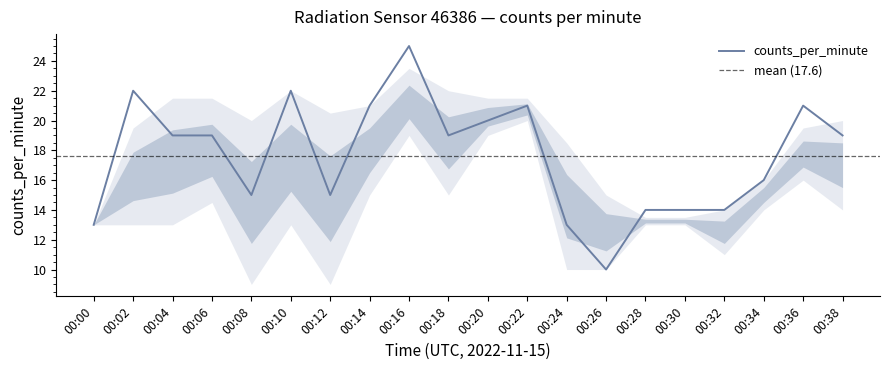

What is the maximum value shown in the chart?

25